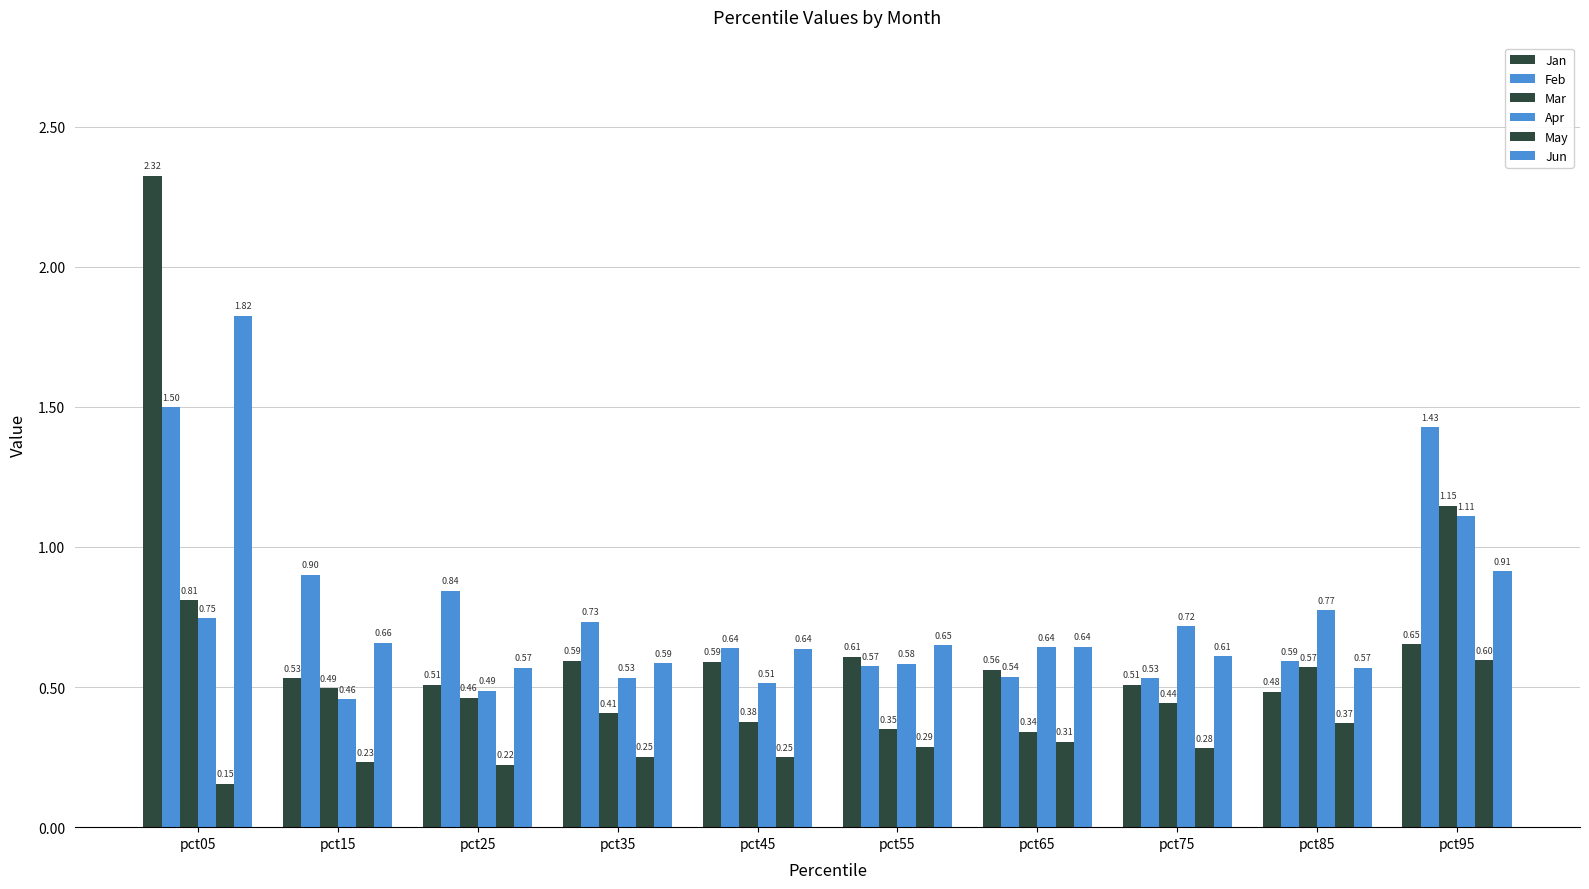

Are the bars grouped side by side (vs. stacked)?

Yes